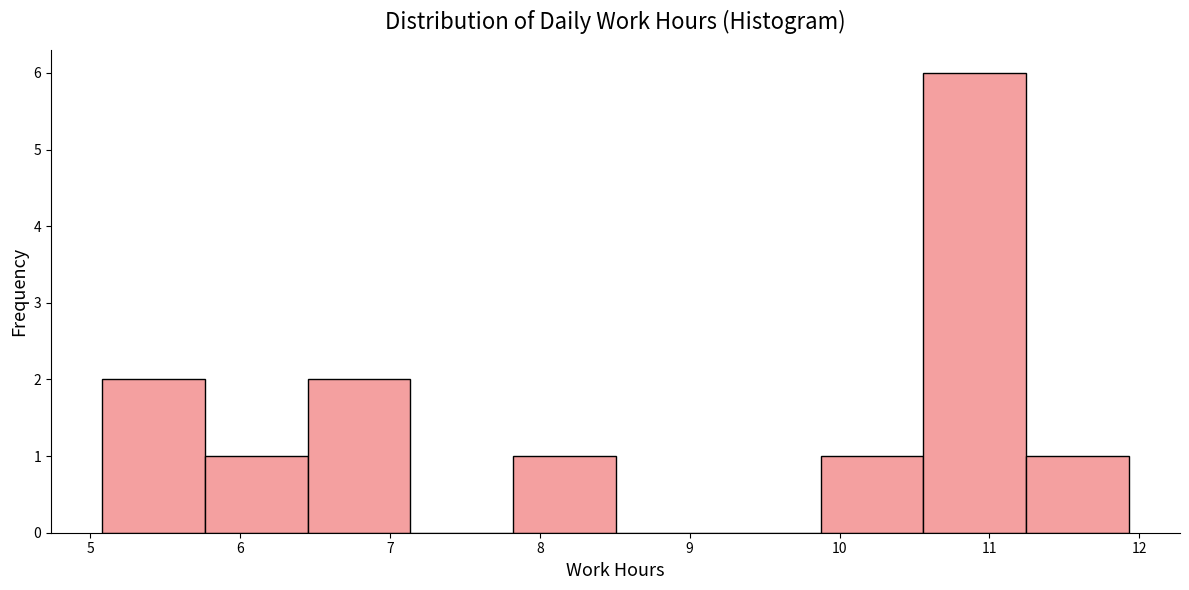

Reading left to right, transcribe this chart: for each bar, give the range it covers on the x-axis and its height. Neither the bar edges nor the heights are printed on the chart, so give them approximately, as read against the axes.

5.1 to 5.8: 2
5.8 to 6.5: 1
6.5 to 7.1: 2
7.1 to 7.8: 0
7.8 to 8.5: 1
8.5 to 9.2: 0
9.2 to 9.9: 0
9.9 to 10.6: 1
10.6 to 11.2: 6
11.2 to 11.9: 1